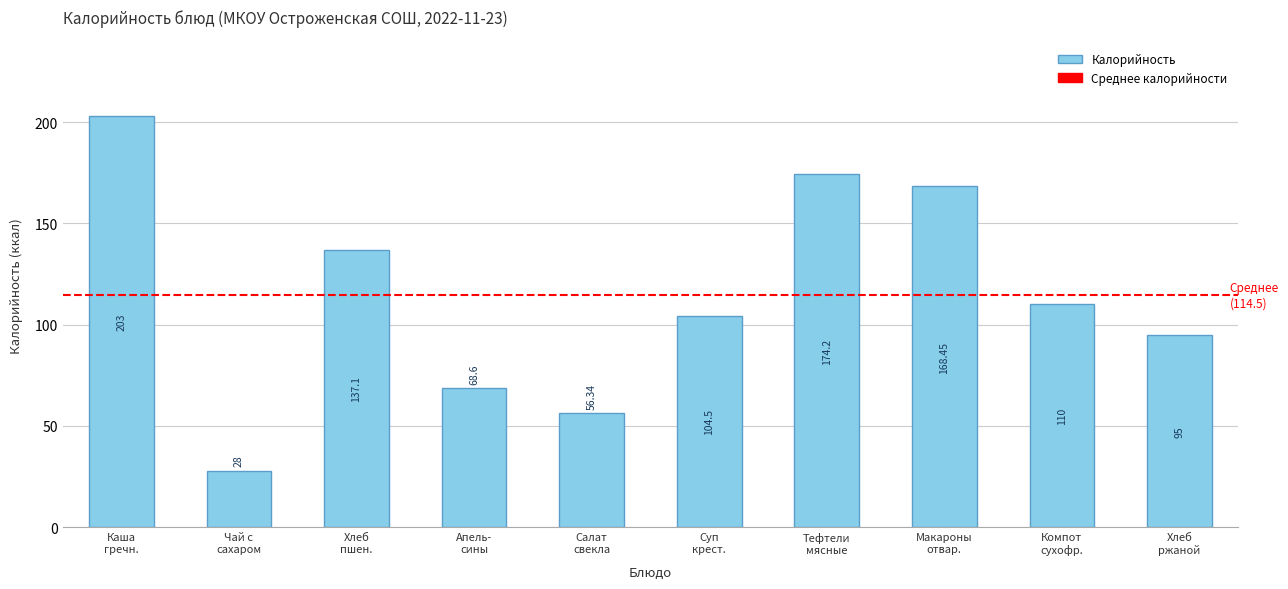

True or false: the data shows 47.0 at Хлеб
ржаной.

False